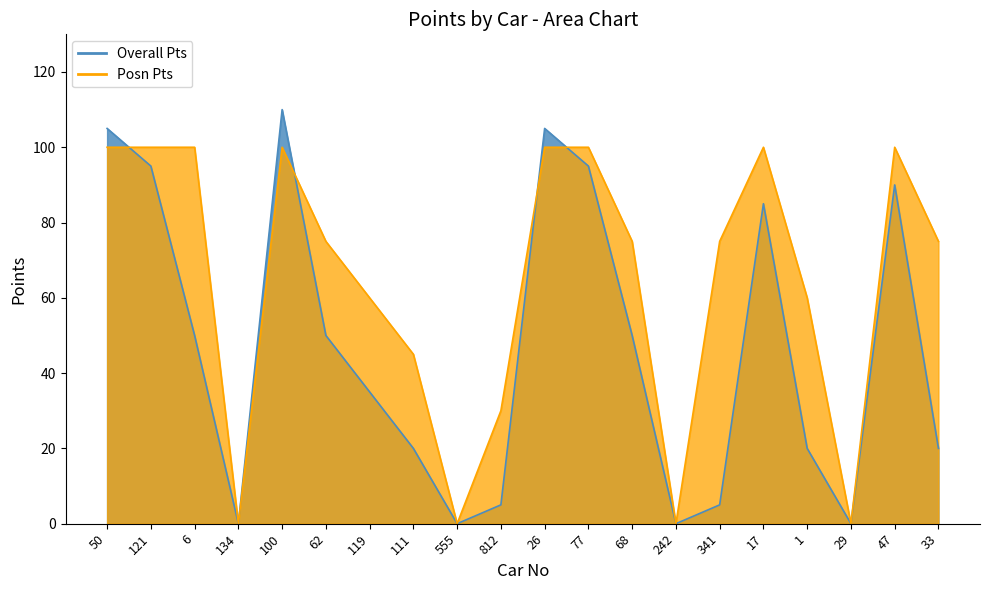

What are all the series names shown in the legend?

Overall Pts, Posn Pts